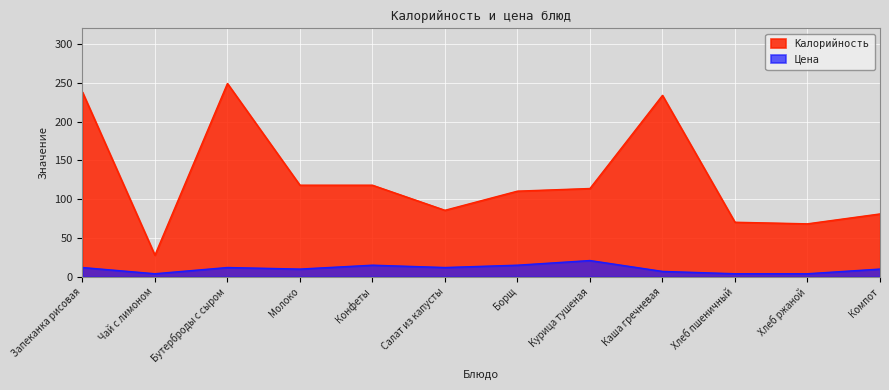

Does the chart display data point markers on the line(s)?

No